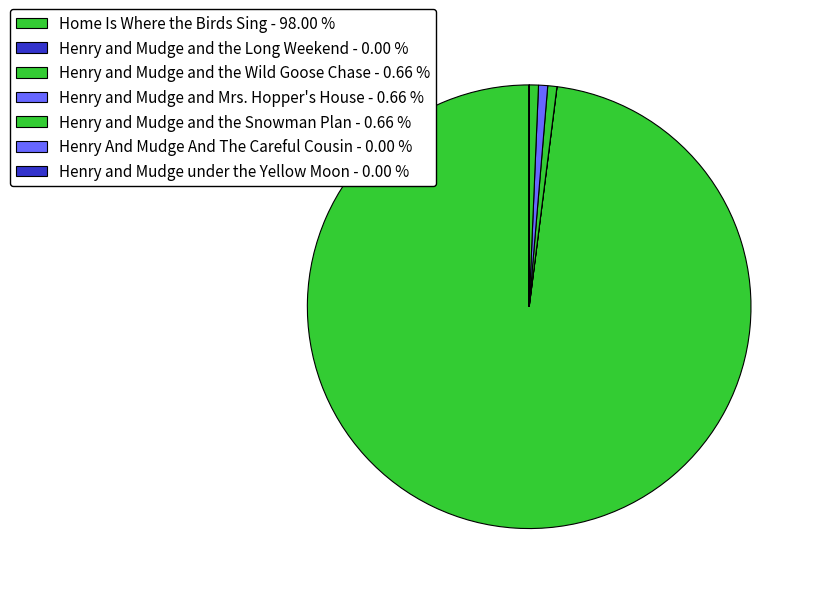

Rank the categories by value from highest to lowest.

Home Is Where the Birds Sing, Henry and Mudge and the Wild Goose Chase, Henry and Mudge and the Snowman Plan, Henry and Mudge and Mrs. Hopper's House, Henry and Mudge and the Long Weekend, Henry and Mudge under the Yellow Moon, Henry And Mudge And The Careful Cousin